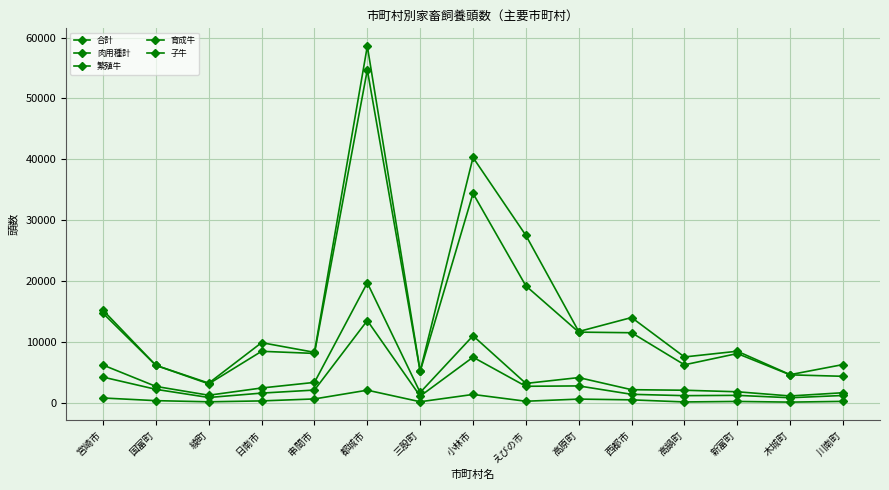

What is the total value across all series at 木城町?

11214